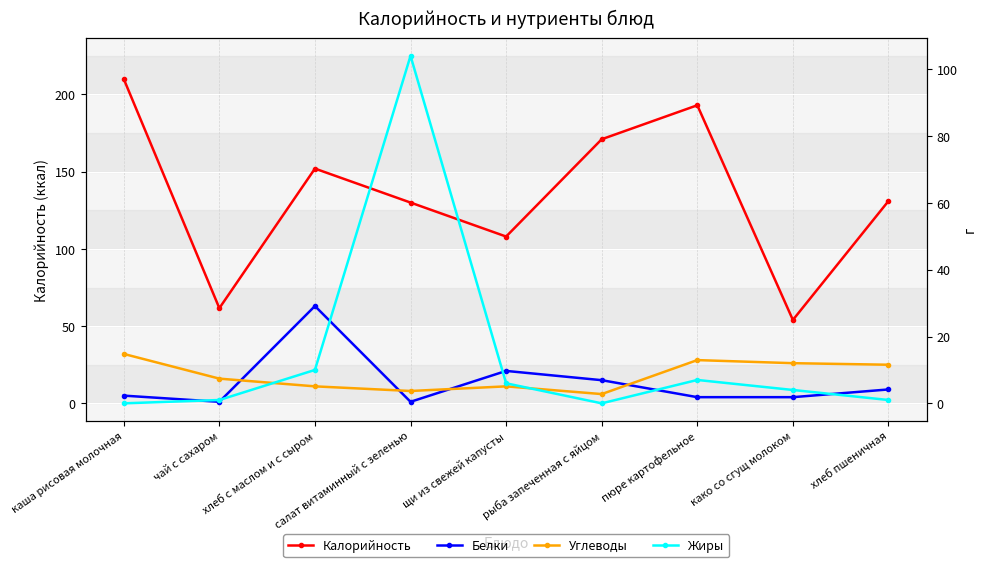

What is the sum of the Белки values at пюре картофельное and салат витаминный с зеленью?

5.0